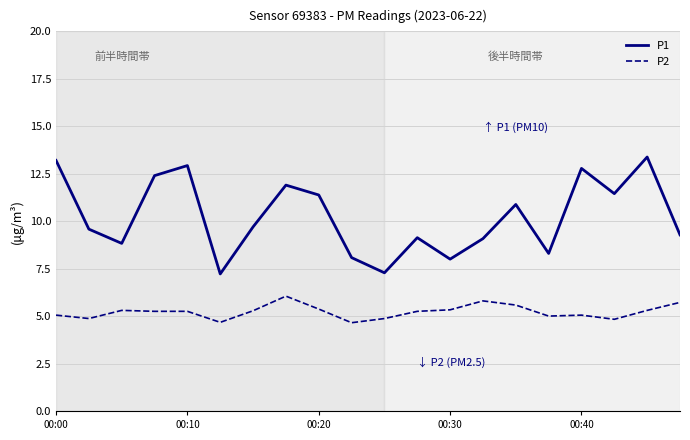

Rank the series by their average value, from highest to lowest.

P1, P2